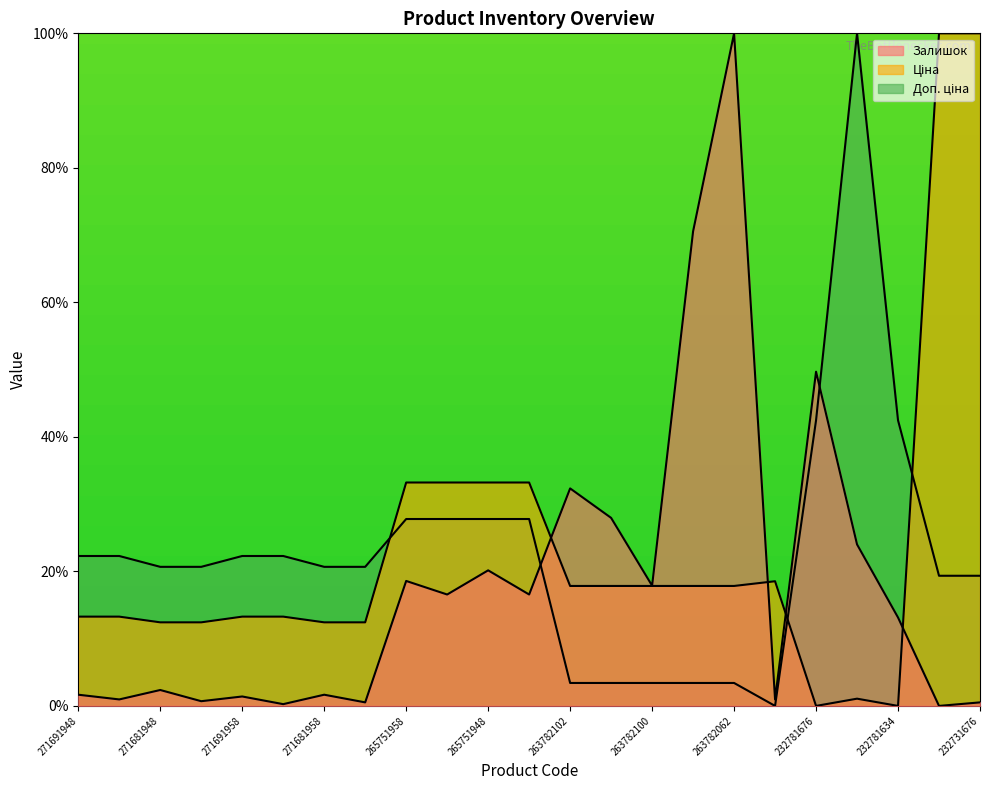

True or false: Доп. ціна has a value of 27.0 at 232731677.

False